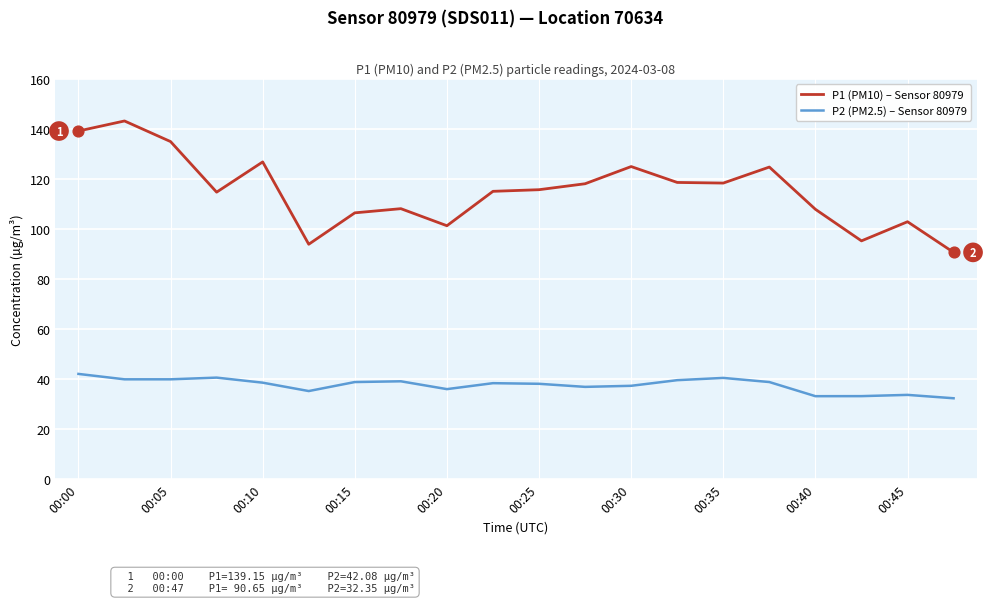

At how many categories does at least one series exceed 100?

17